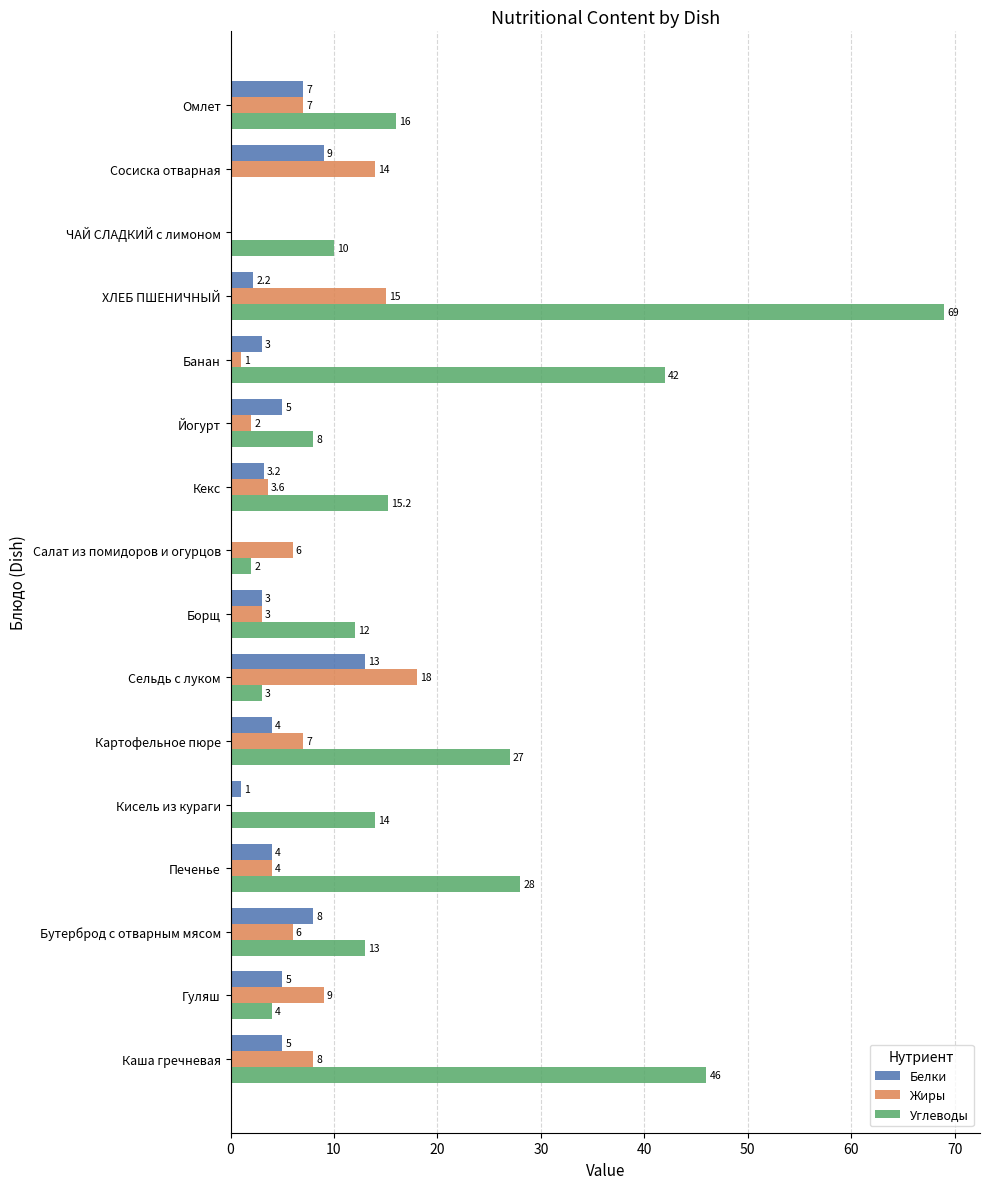

True or false: Белки has a value of 13.0 at Сельдь с луком.

True